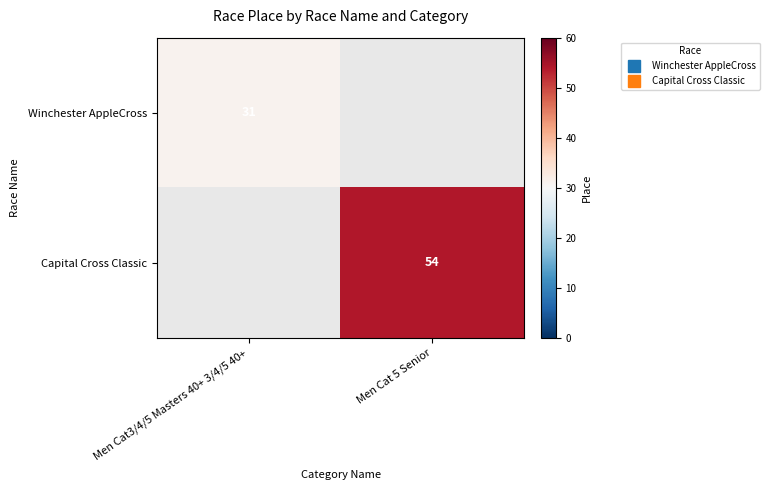

Rank the series by their average value, from lowest to highest.

Winchester AppleCross, Capital Cross Classic